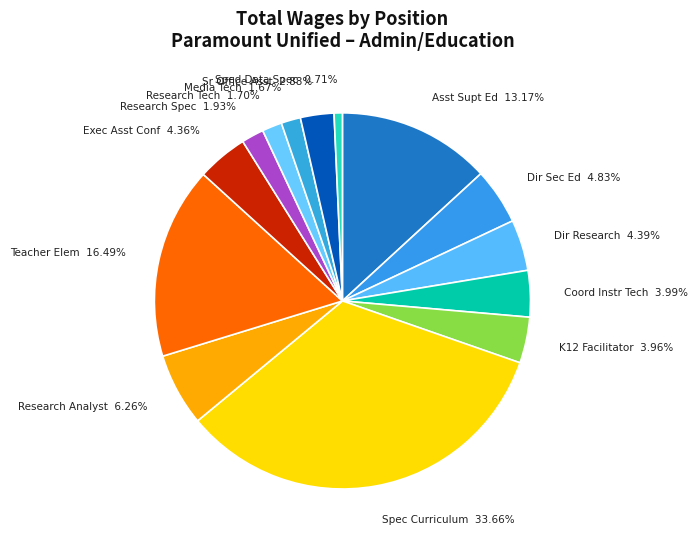

Count the number of slices in the pie.

14